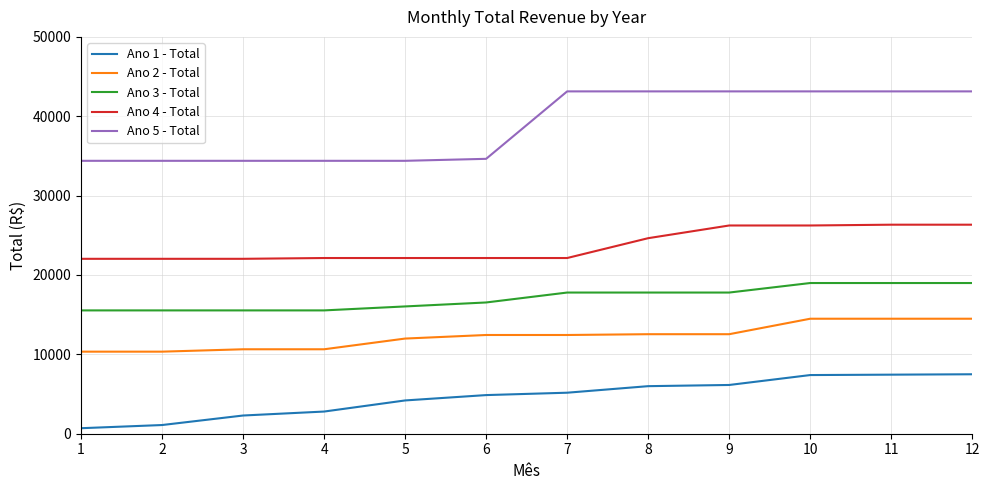

True or false: Ano 3 - Total and Ano 1 - Total cross at least once.

False